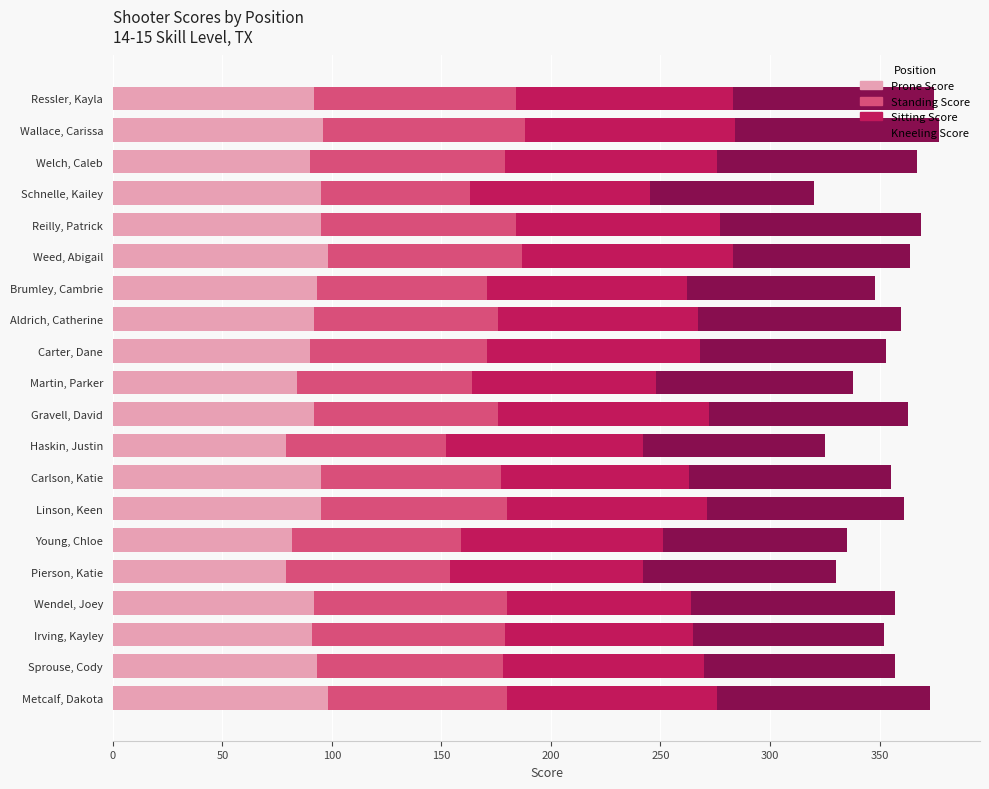

What is the sum of the Prone Score values at Gravell, David and Carlson, Katie?

187